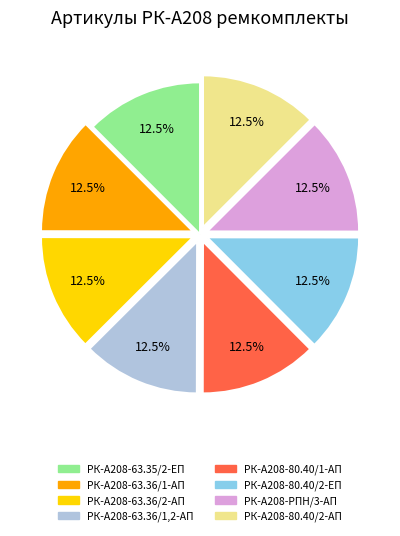

How much of the chart is everything except РК-А208-80.40/2-АП?

87.5%